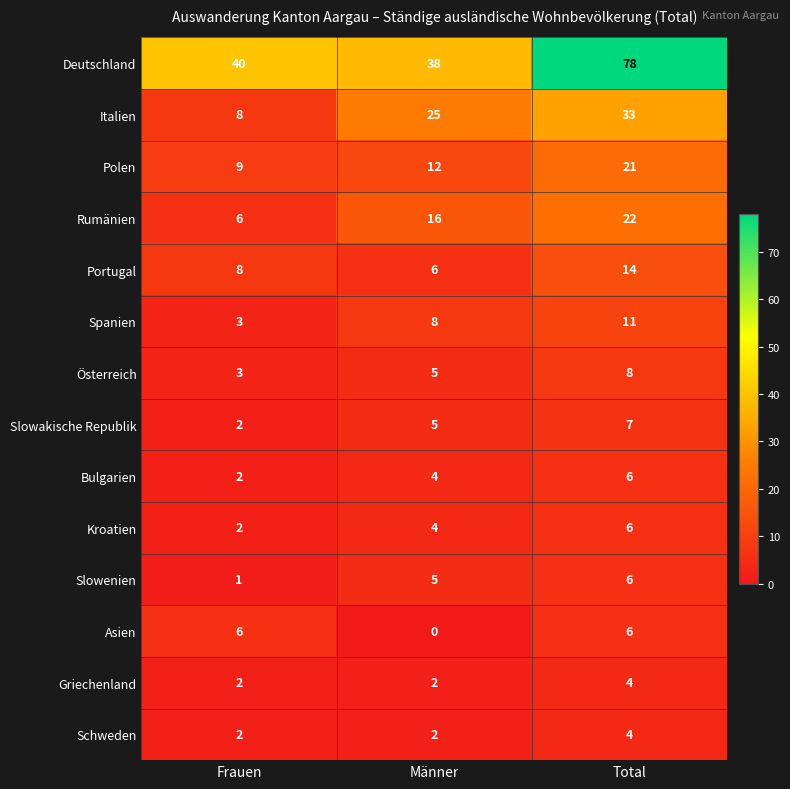

What is the spread (max minus min) of values at Total?

74